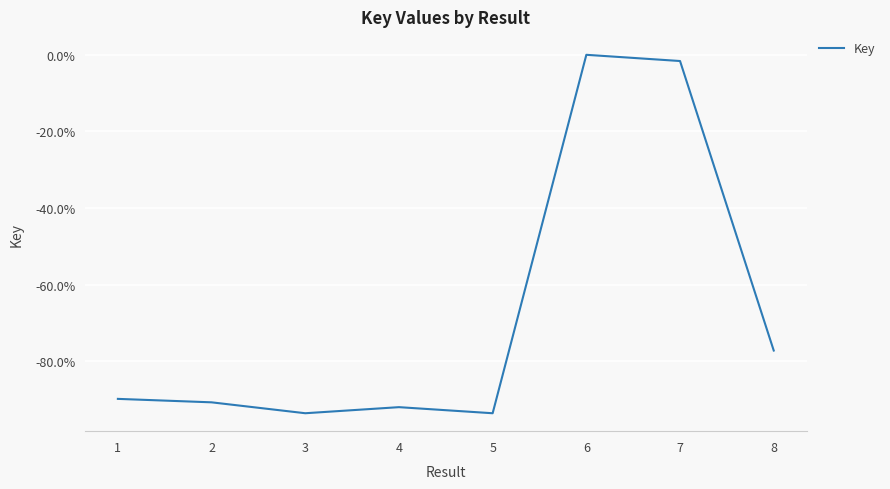

Count the number of categories in the chart.

8